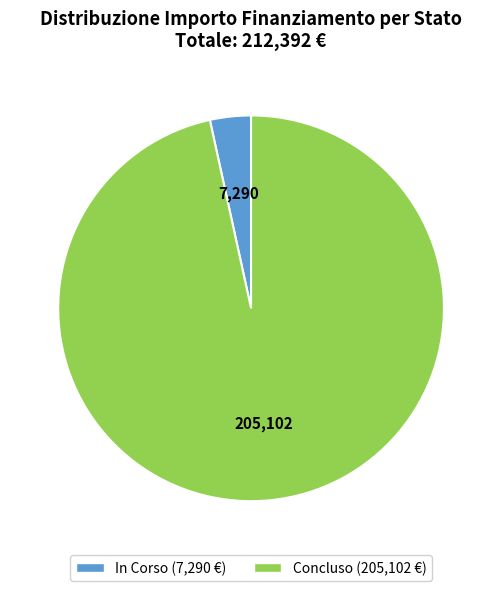

Which has a higher value, Concluso (205,102 €) or In Corso (7,290 €)?

Concluso (205,102 €)